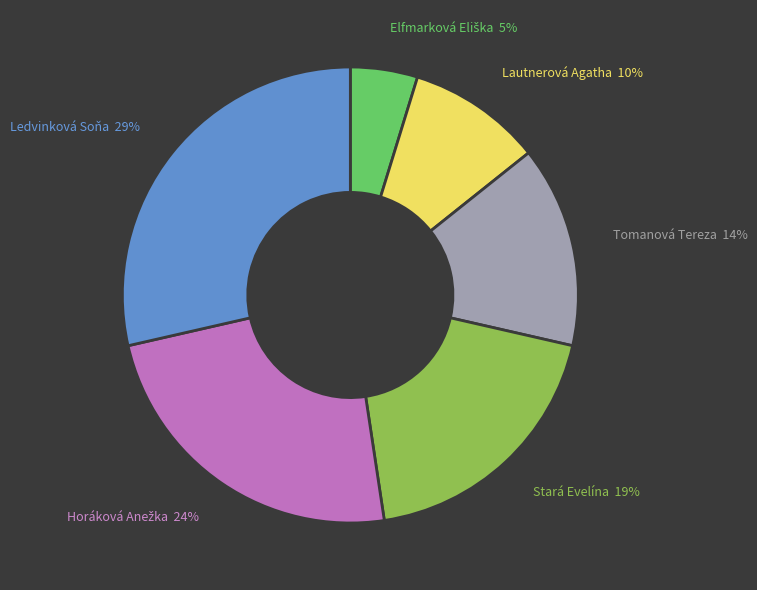

Which category has the biggest portion of the pie?

Ledvinková Soňa